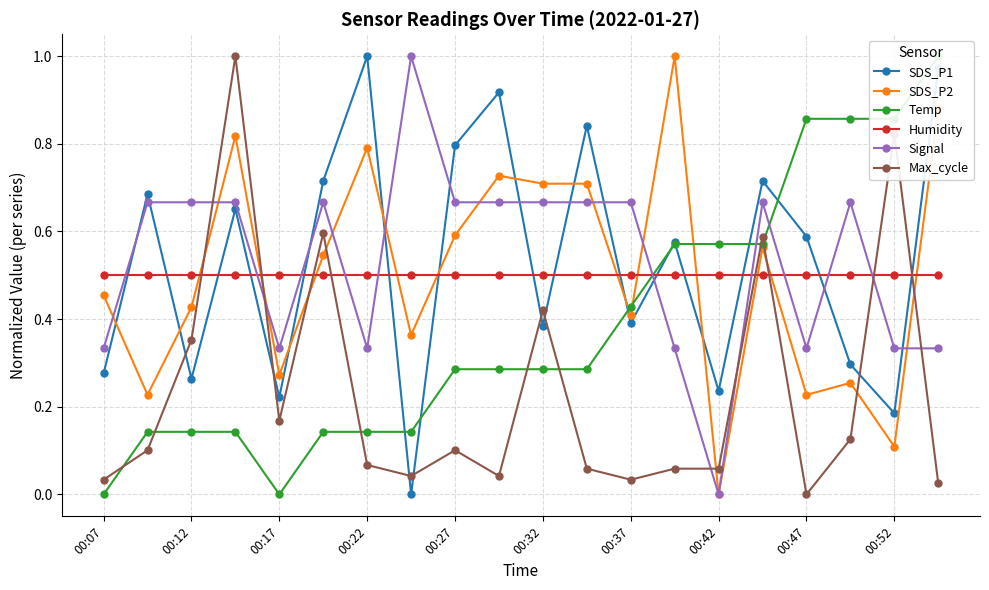

What is the greatest value displayed?

1.0